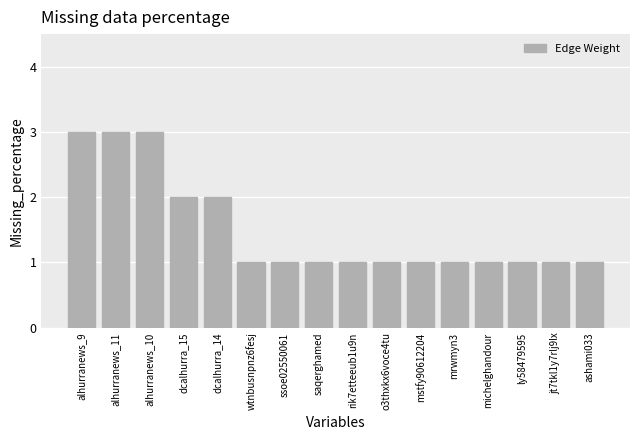

What is the greatest value displayed?

3